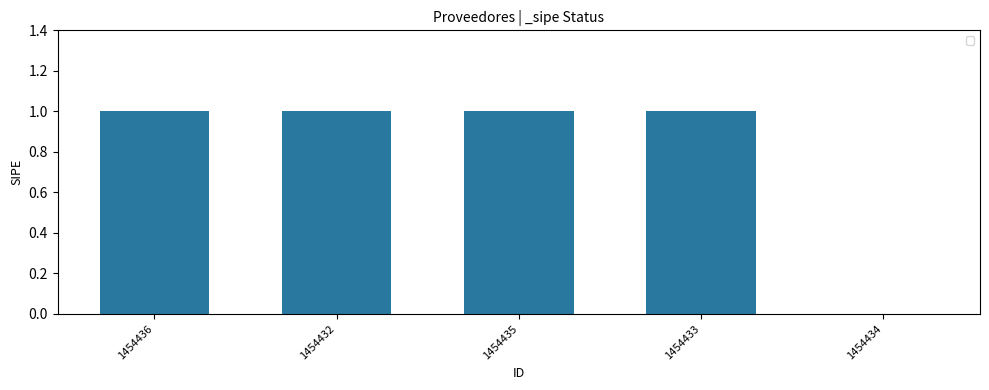

Is it true that the value at 1454434 is 0?

True